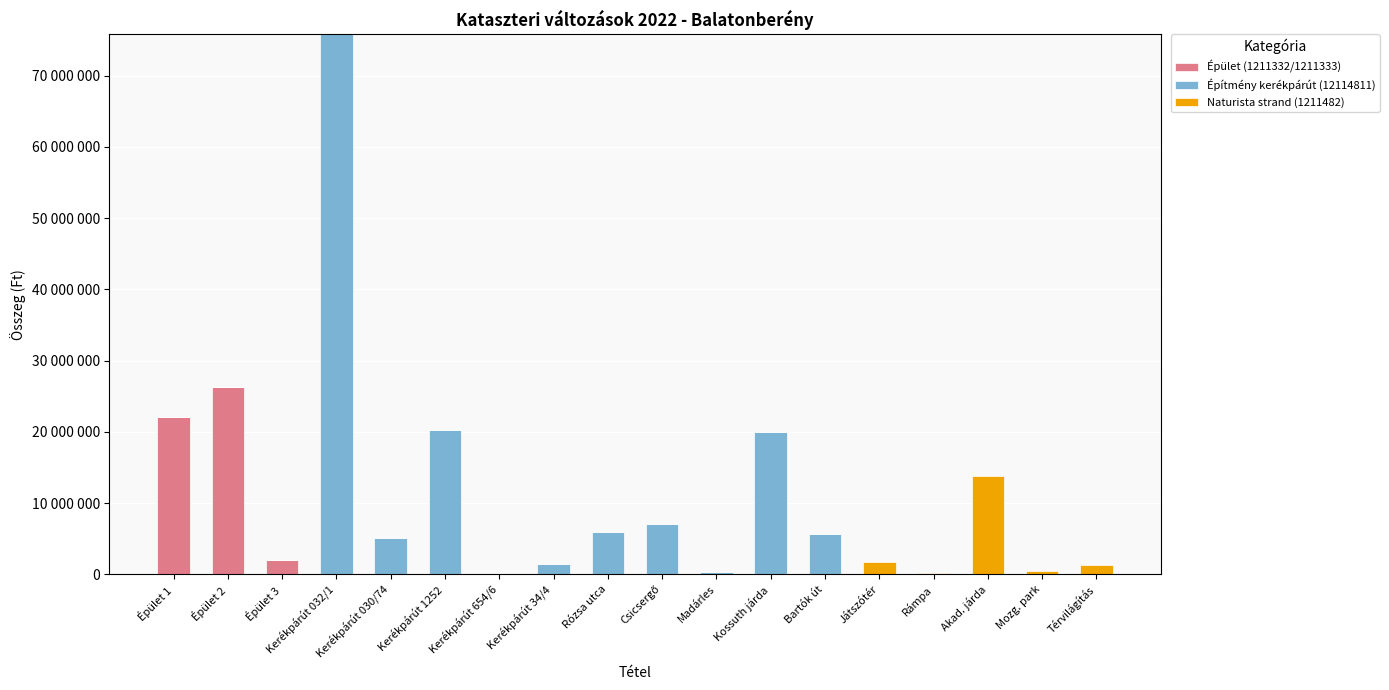

What are all the series names shown in the legend?

Épület (1211332/1211333), Építmény kerékpárút (12114811), Naturista strand (1211482)